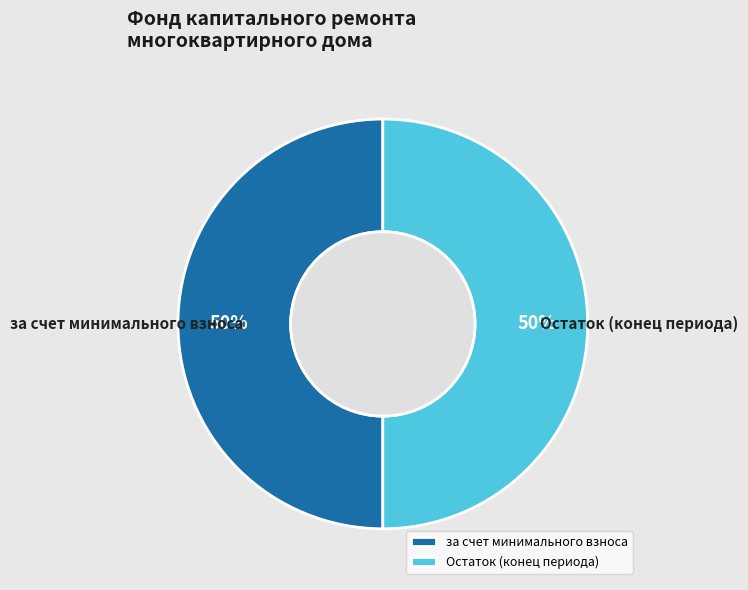

To the nearest percent, what is the combined percentage of Остаток (конец периода) and за счет минимального взноса?

100%